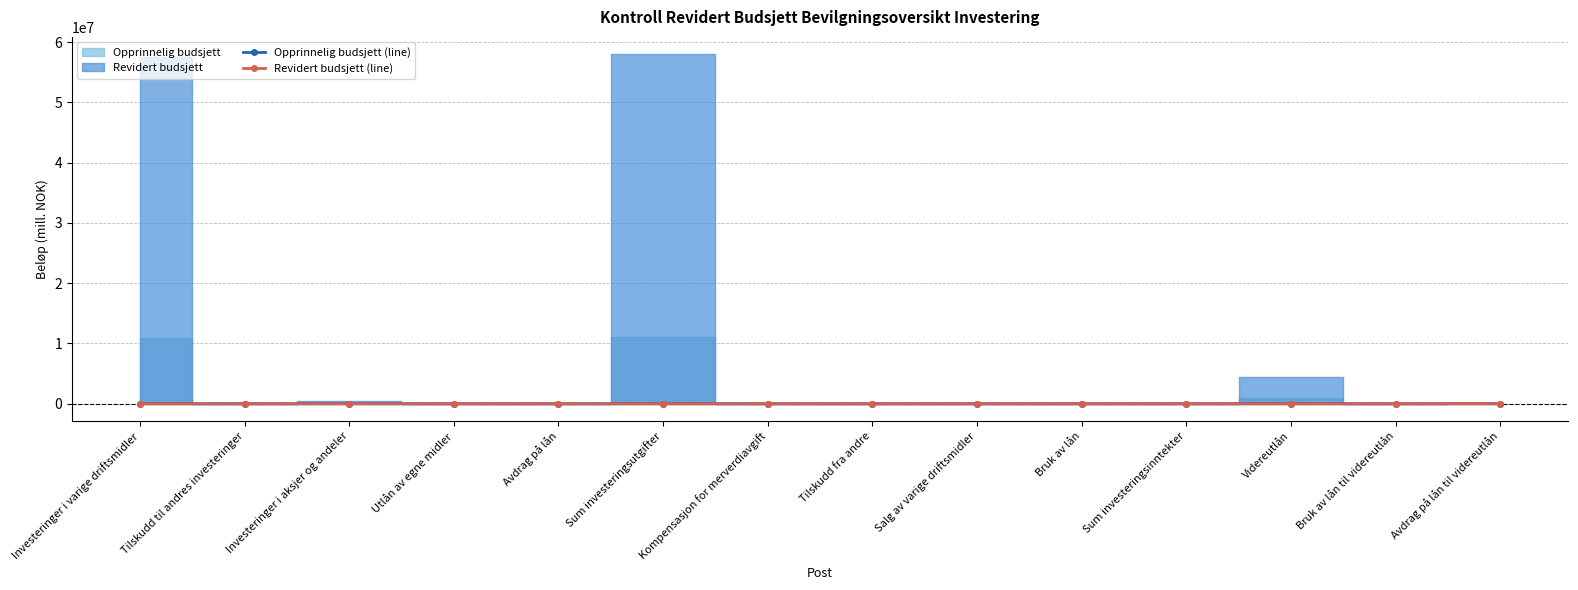

What is the total value across all series at Sum investeringsinntekter?

-86.9